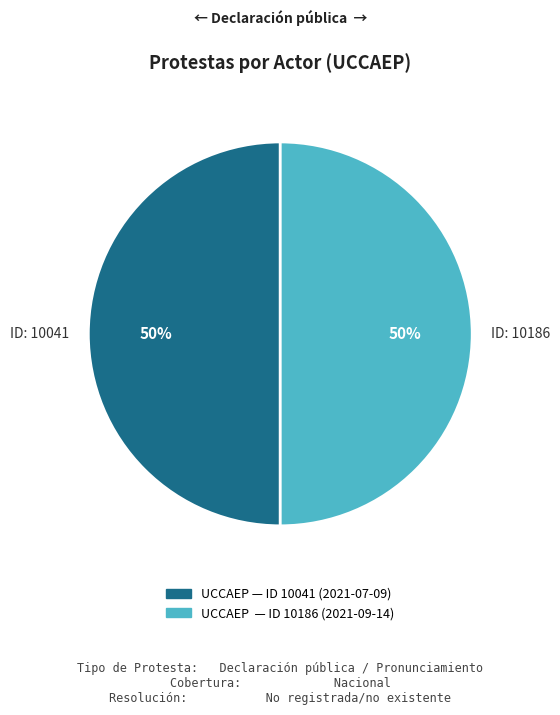

To the nearest percent, what is the average slice percentage?

50%